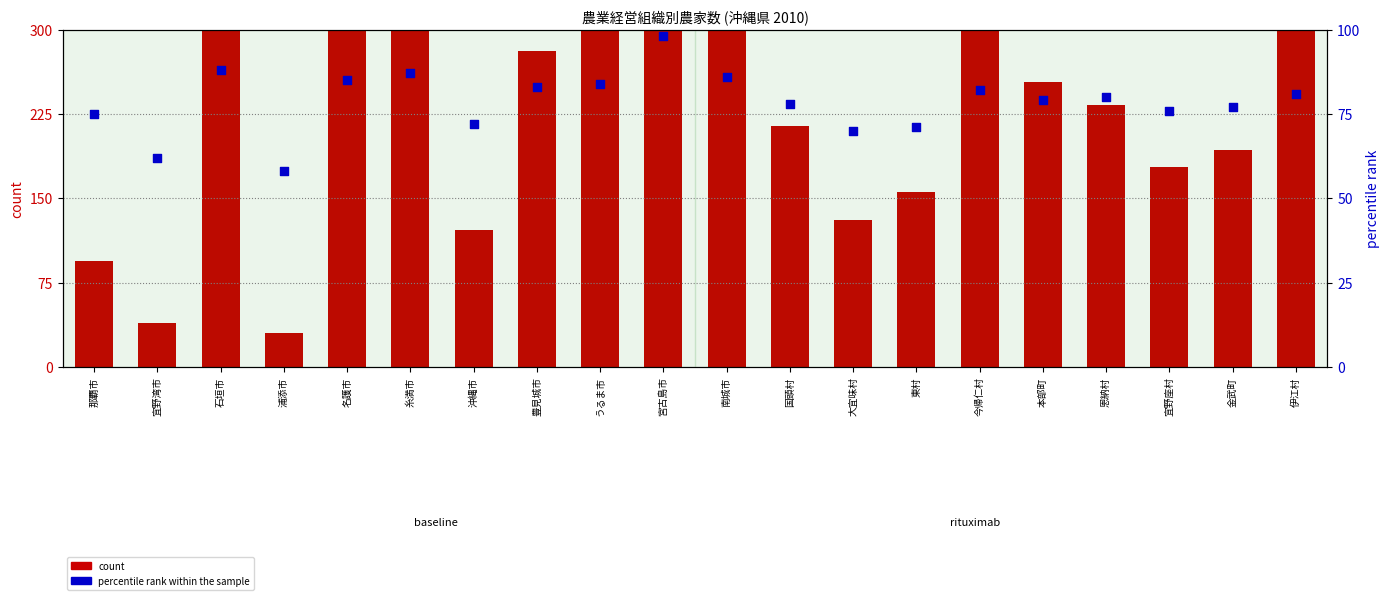

Which series contains the lowest Y value?

count